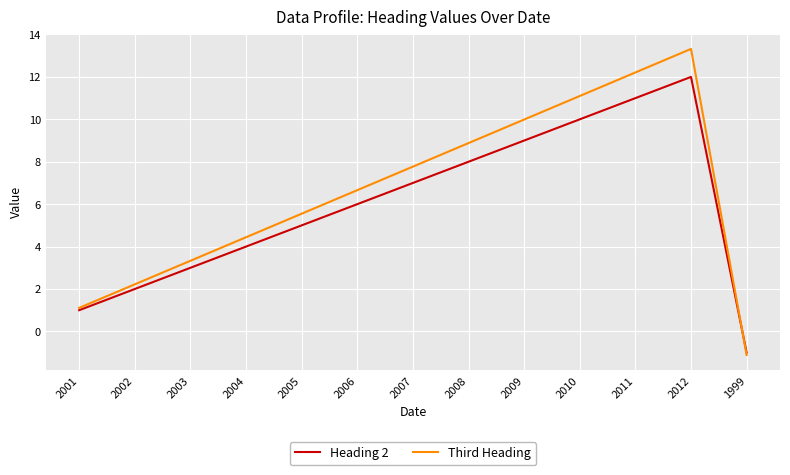

Count the number of data series in this chart.

2